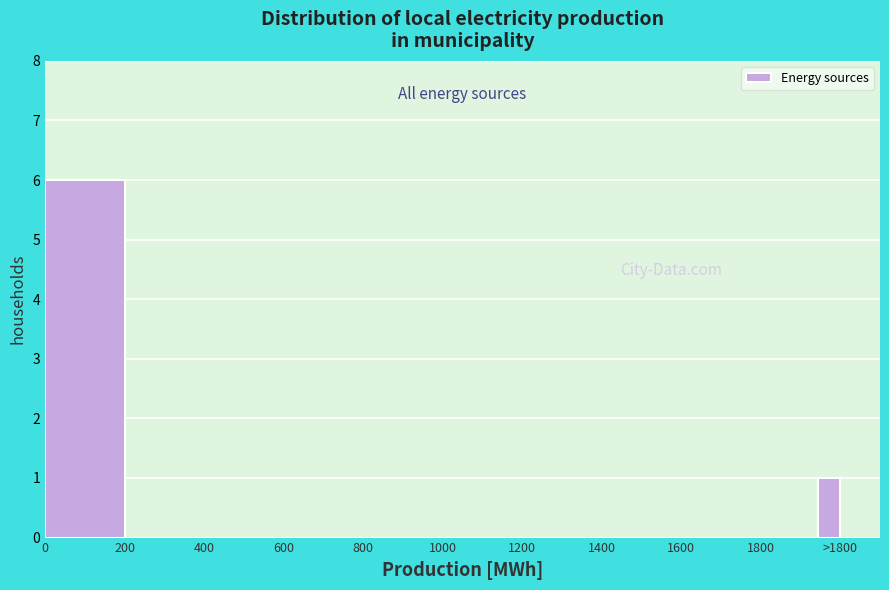

Reading left to right, extract all data points from this chart.

0=6	200=0	400=0	600=0	800=0	1000=0	1200=0	1400=0	1600=0	1800=0	>1800=1